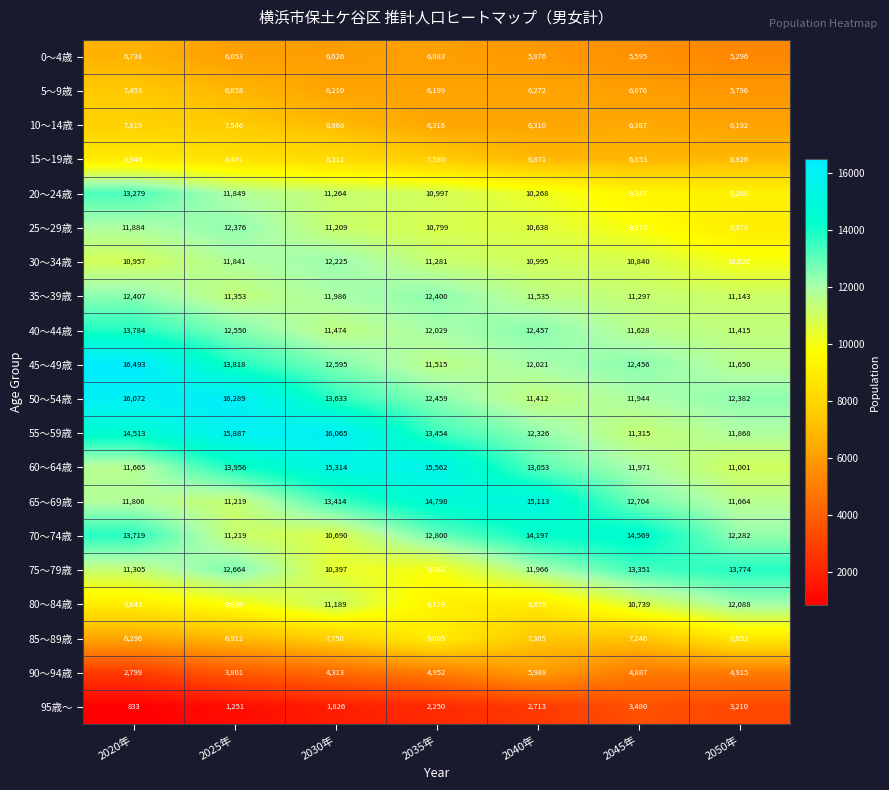

What is the spread (max minus min) of values at 2030年?

14239